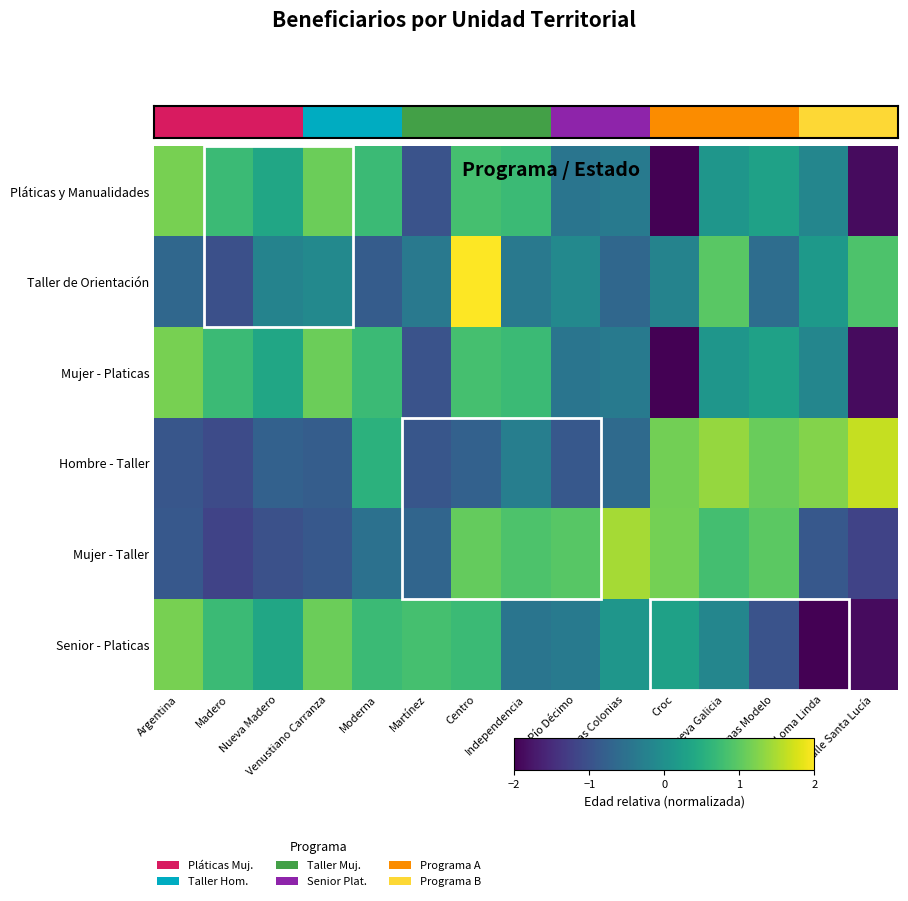

Count the number of data series in this chart.

6